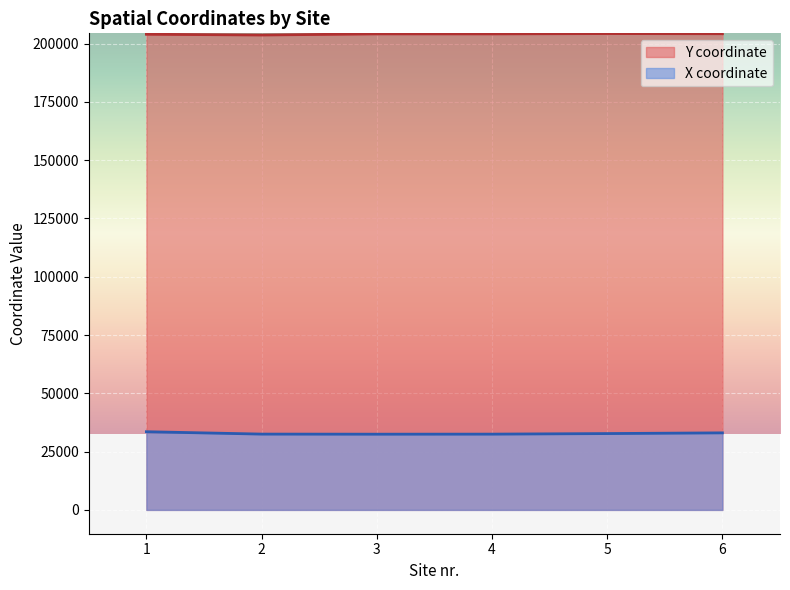

List the series in order of their peak value, highest first.

Y coordinate, X coordinate